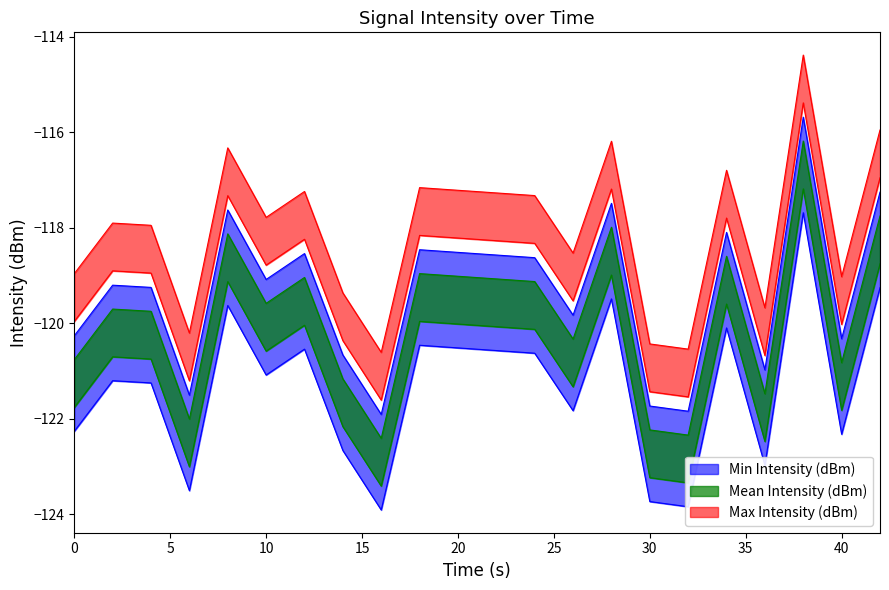

How many categories are shown in the chart?

20